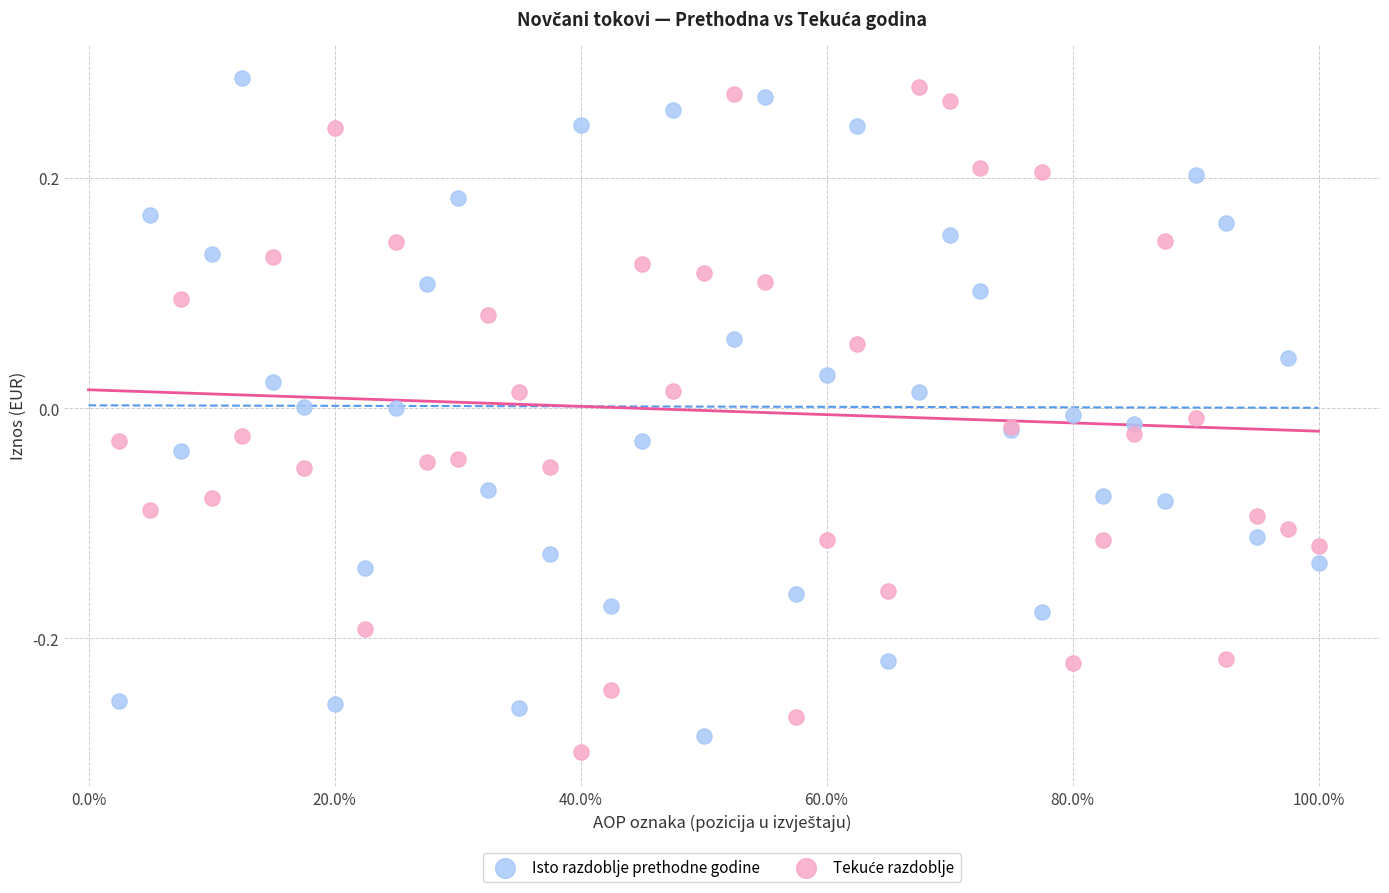

What is the X range (max minus min) for the scatter plot?

1.0